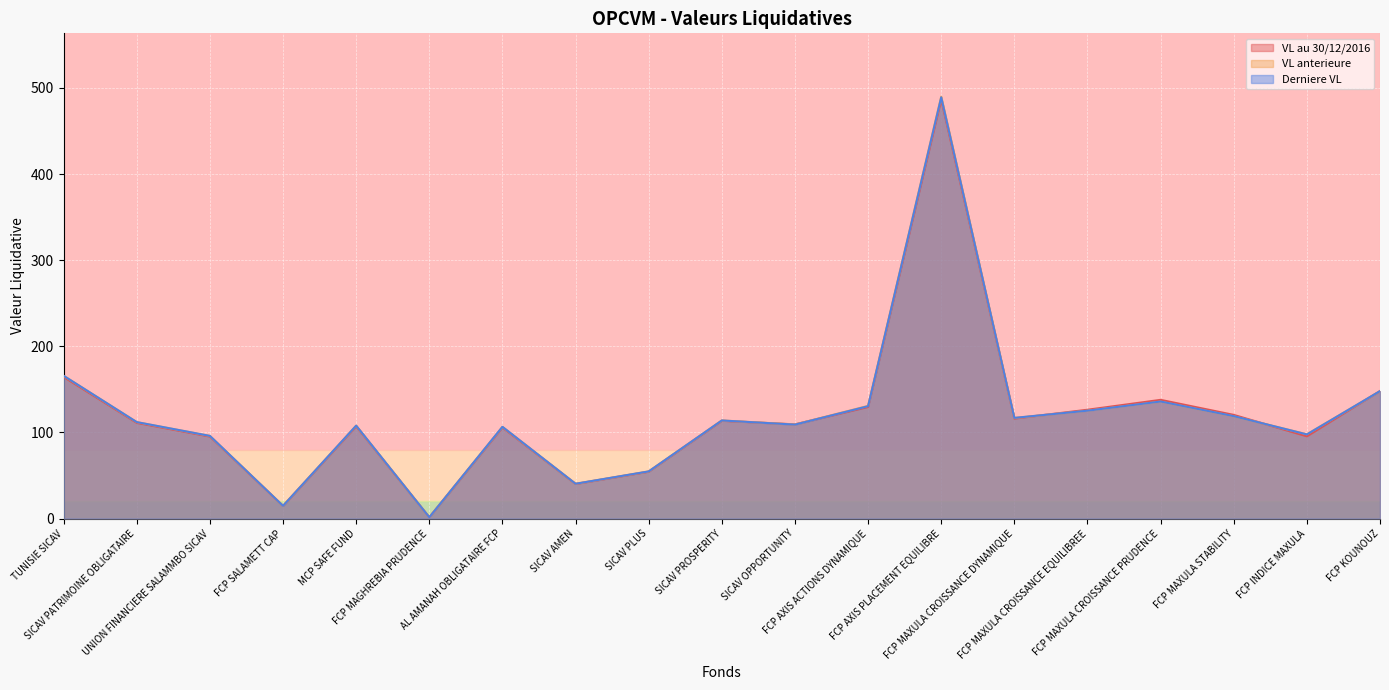

What is the greatest value displayed?

489.9